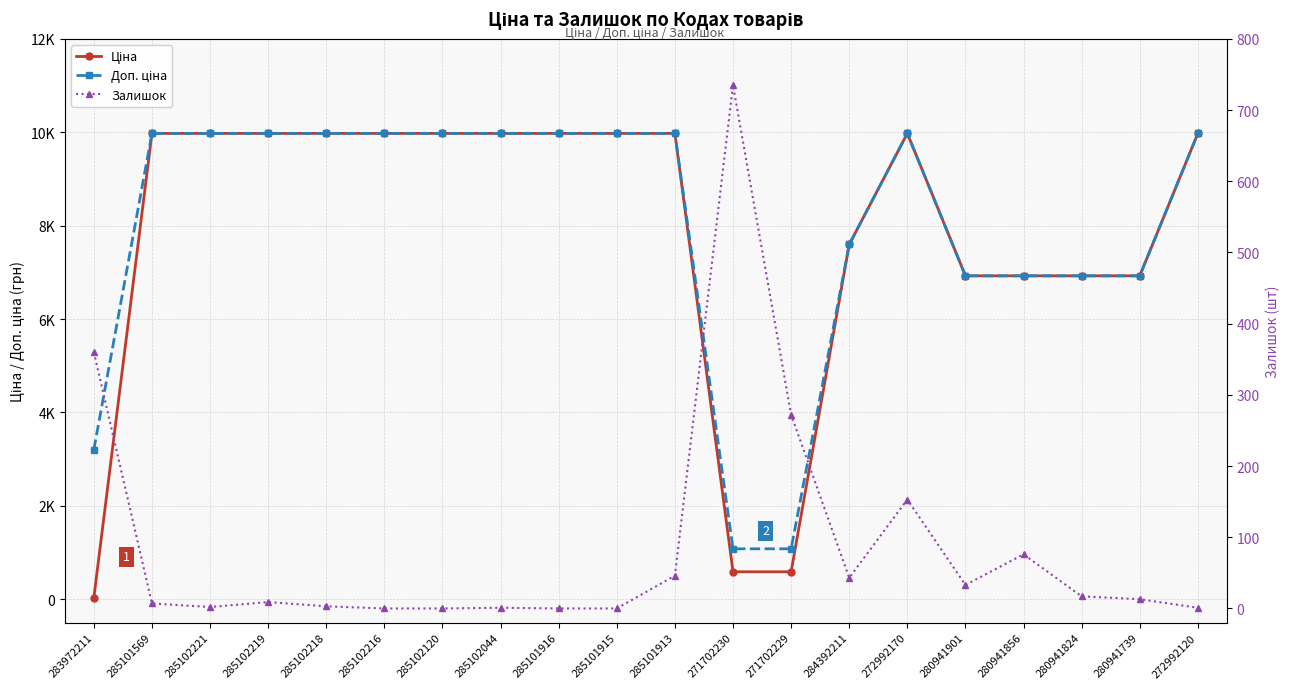

Reading right to left, extract all data points from this chart.

Ціна: 9975.0	6925.7	6925.7	6925.7	6925.7	9975.0	7596.5	589.9	589.9	9975.0	9975.0	9975.0	9975.0	9975.0	9975.0	9975.0	9975.0	9975.0	9975.0	32.0
Доп. ціна: 9975.0	6925.7	6925.7	6925.7	6925.7	9975.0	7596.5	1081.7	1081.7	9975.0	9975.0	9975.0	9975.0	9975.0	9975.0	9975.0	9975.0	9975.0	9975.0	3205.0
Залишок: 1.0	13.0	17.0	76.0	33.0	153.0	43.0	272.0	735.0	46.0	0.0	0.0	1.0	0.0	0.0	3.0	9.0	2.0	7.0	360.0